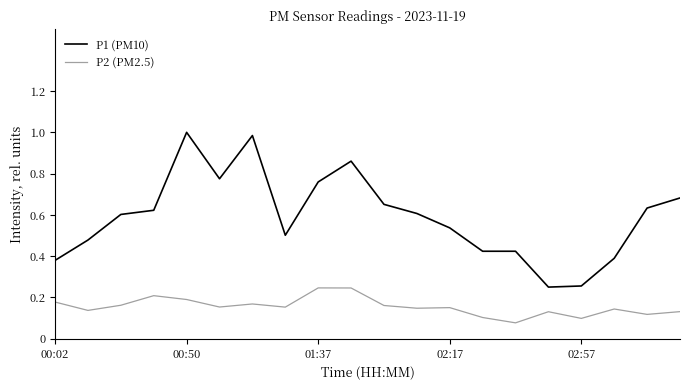

List the series in order of their overall mean, lowest first.

P2 (PM2.5), P1 (PM10)